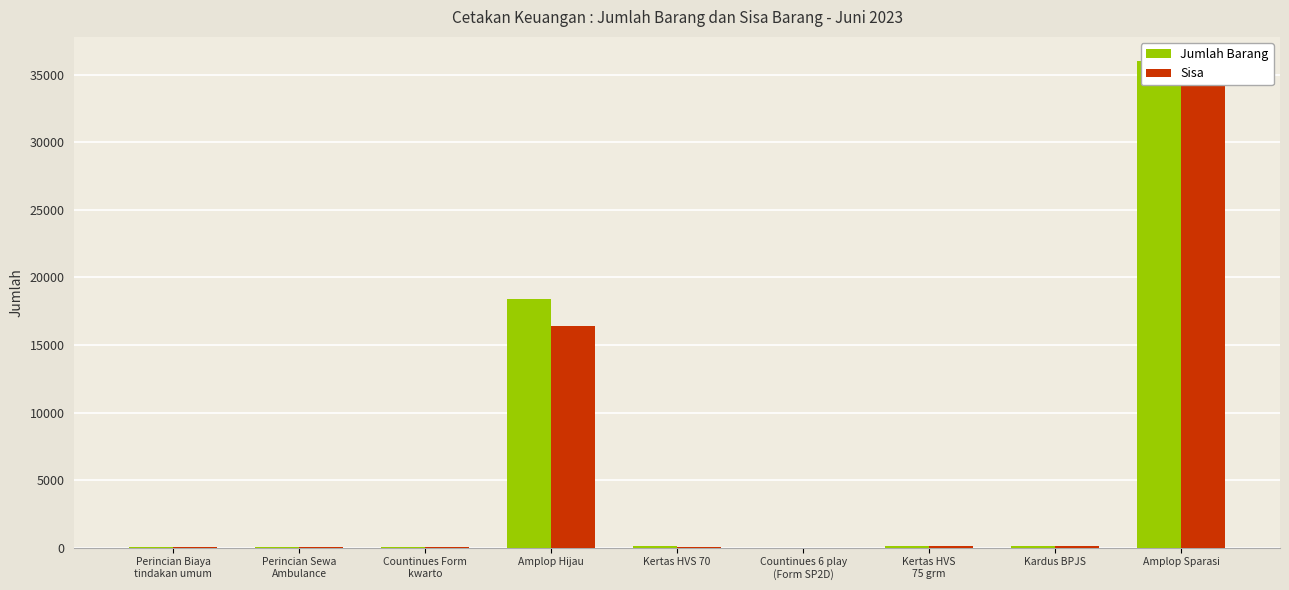

What is the difference between the maximum and minimum values in the Jumlah Barang series?

35993